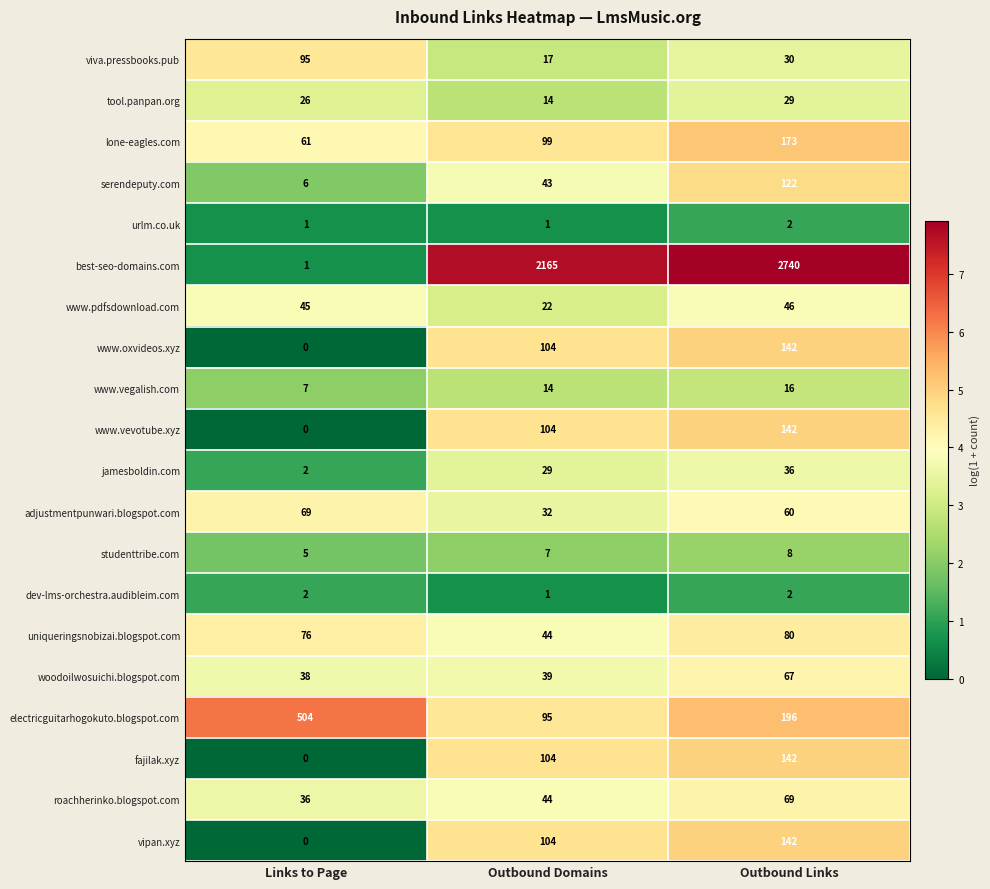

List the labels in order of viva.pressbooks.pub value, largest first.

Links to Page, Outbound Links, Outbound Domains